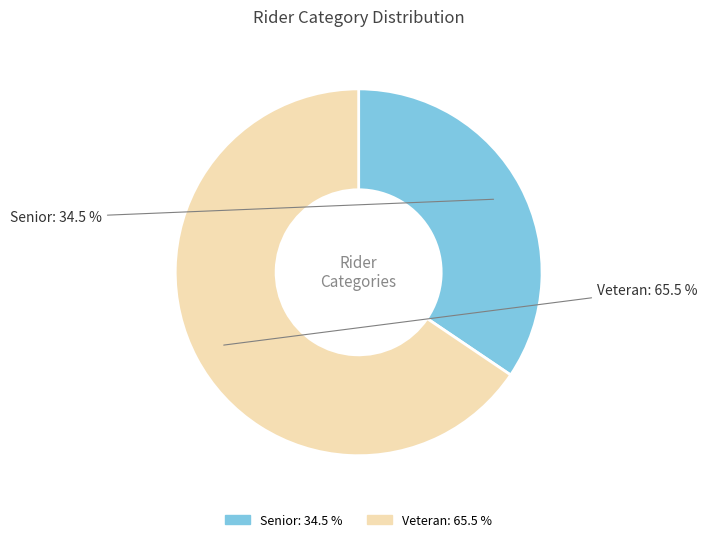

What is the largest slice in the pie chart?

Veteran